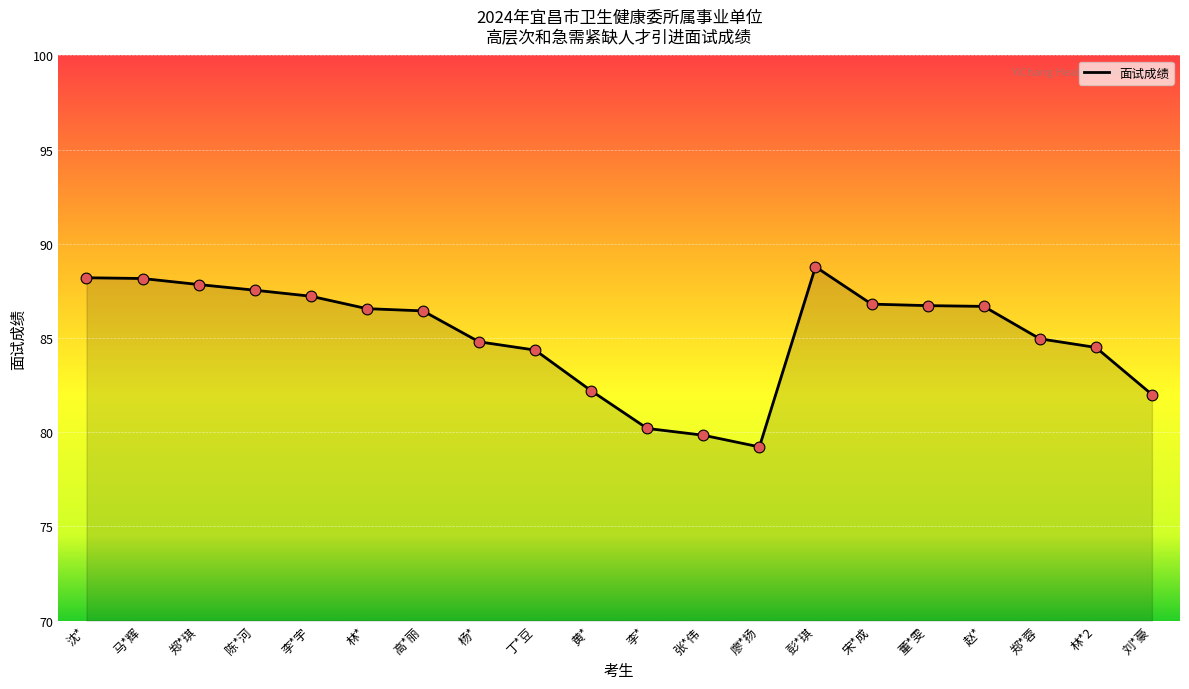

What is the ratio of the value at 李* to the value at 李*宇?

0.9